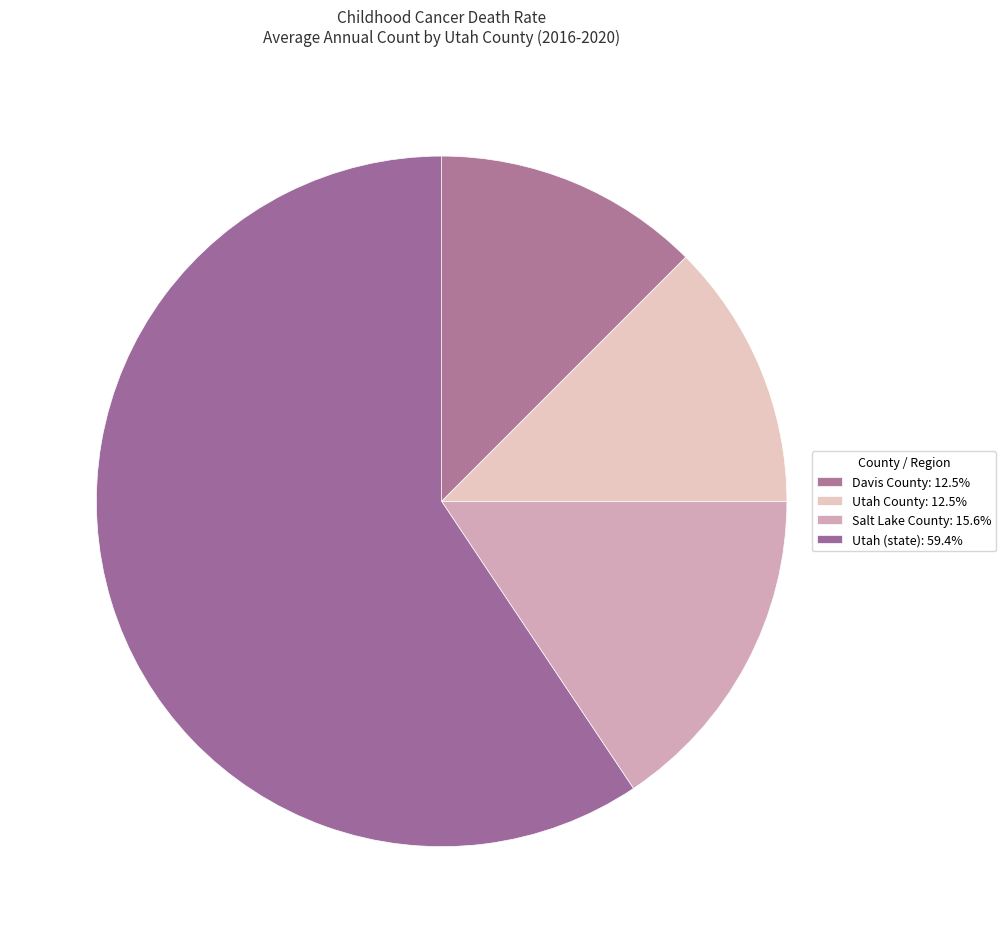

How many segments does this pie chart have?

4